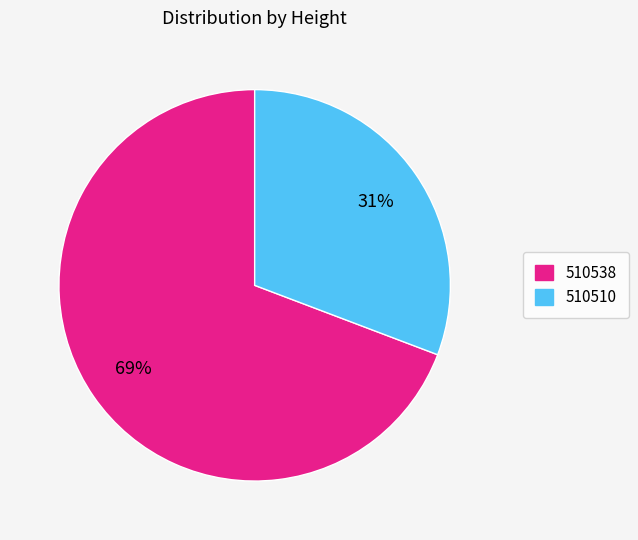

To the nearest percent, what portion does 510538 represent?

69%